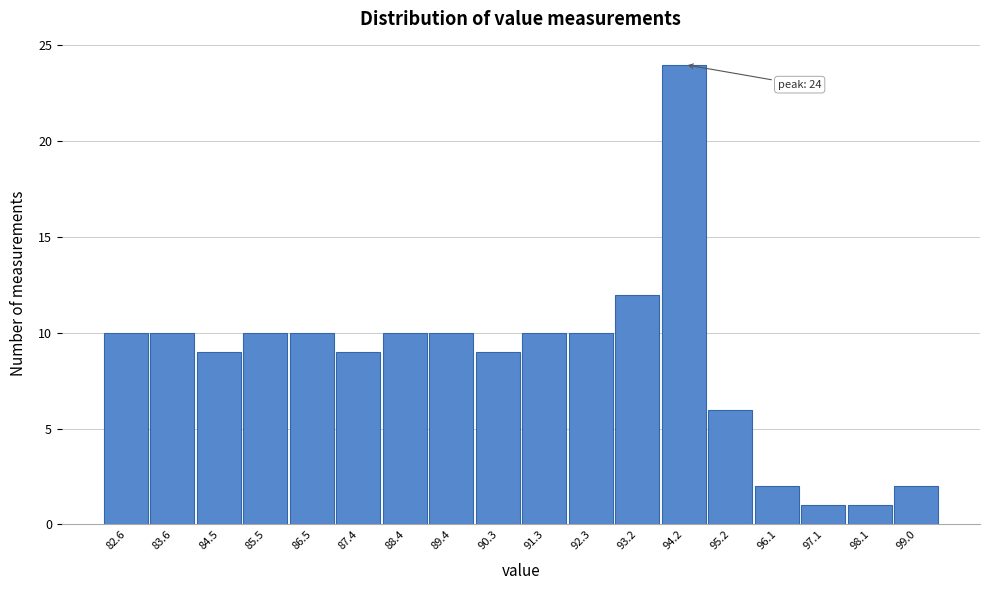

Reading left to right, what are all the values shown in this chart?

82.6=10	83.6=10	84.5=9	85.5=10	86.5=10	87.4=9	88.4=10	89.4=10	90.3=9	91.3=10	92.3=10	93.2=12	94.2=24	95.2=6	96.1=2	97.1=1	98.1=1	99.0=2